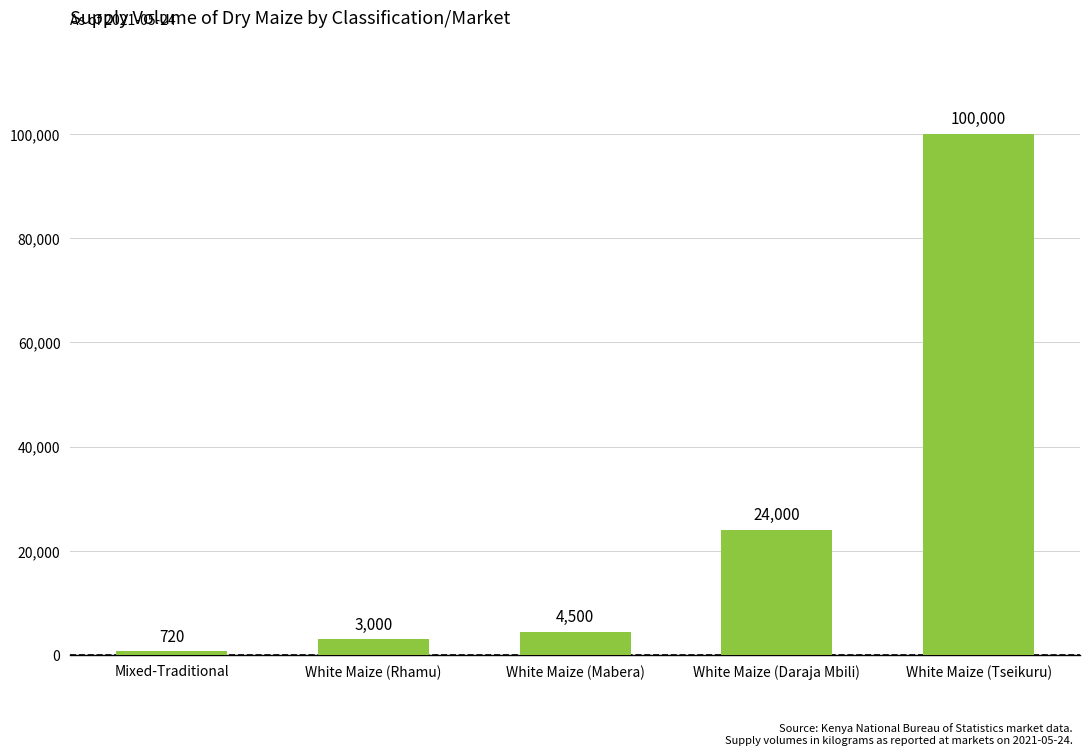

Count the number of data series in this chart.

1